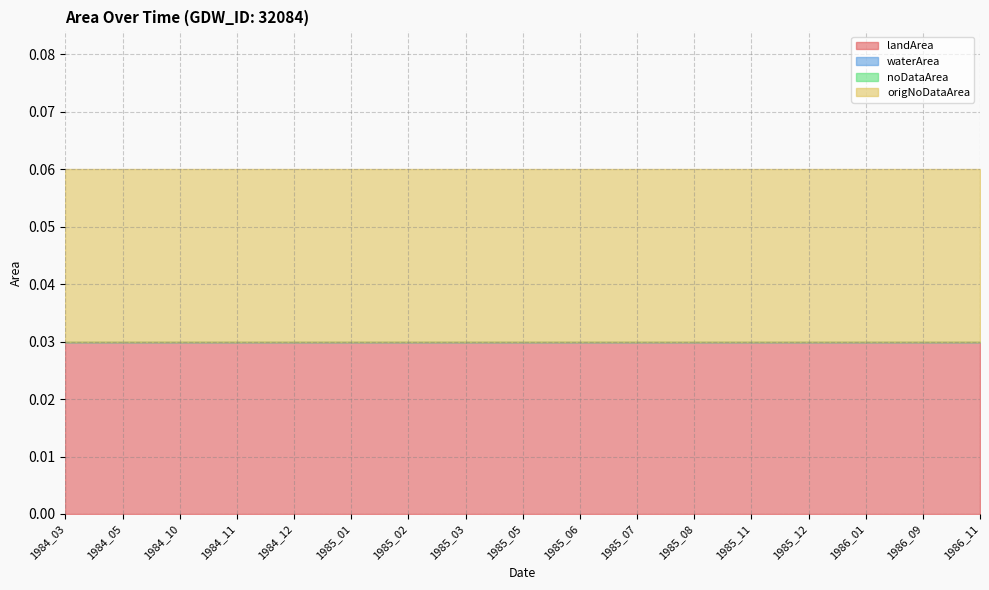

How many lines are shown in the chart?

4